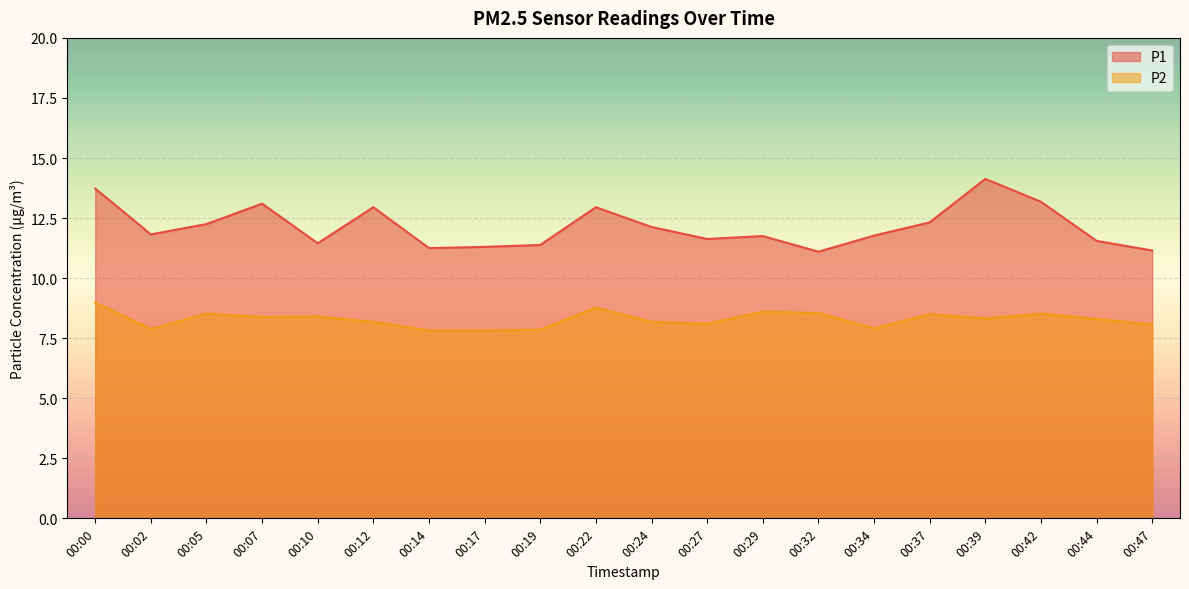

What is the value of the P2 point at the 11th from the left?

8.2